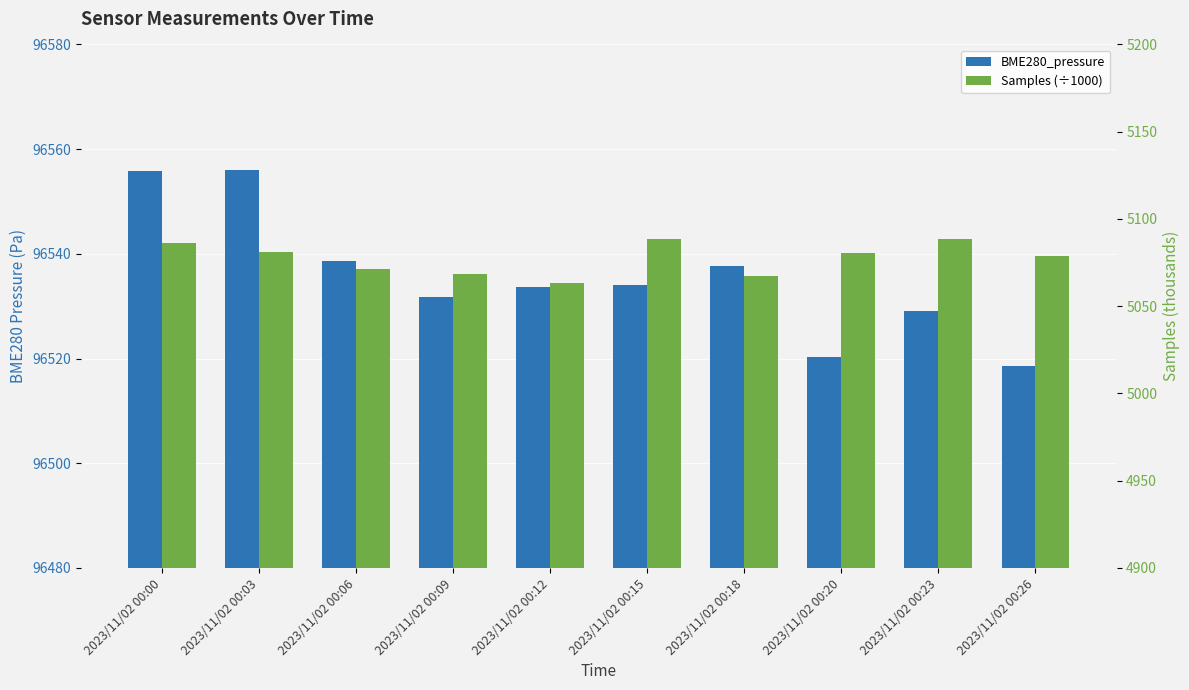

Which has a higher value, 2023/11/02 00:03 or 2023/11/02 00:26?

2023/11/02 00:03